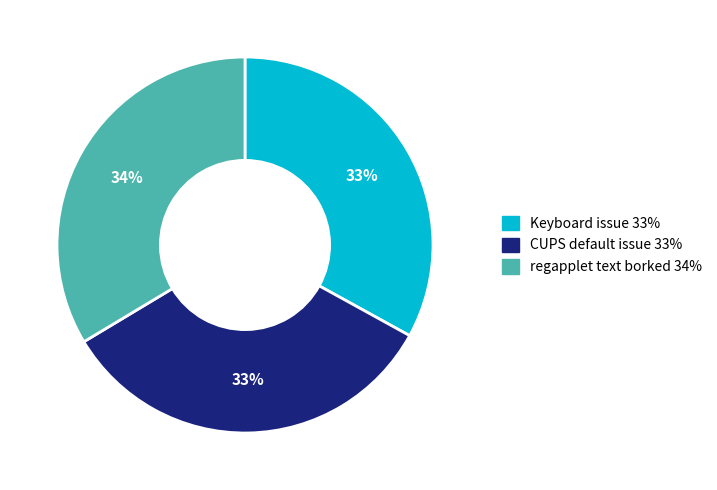

To the nearest percent, what is the difference between the largest and smallest slice percentages?

1%